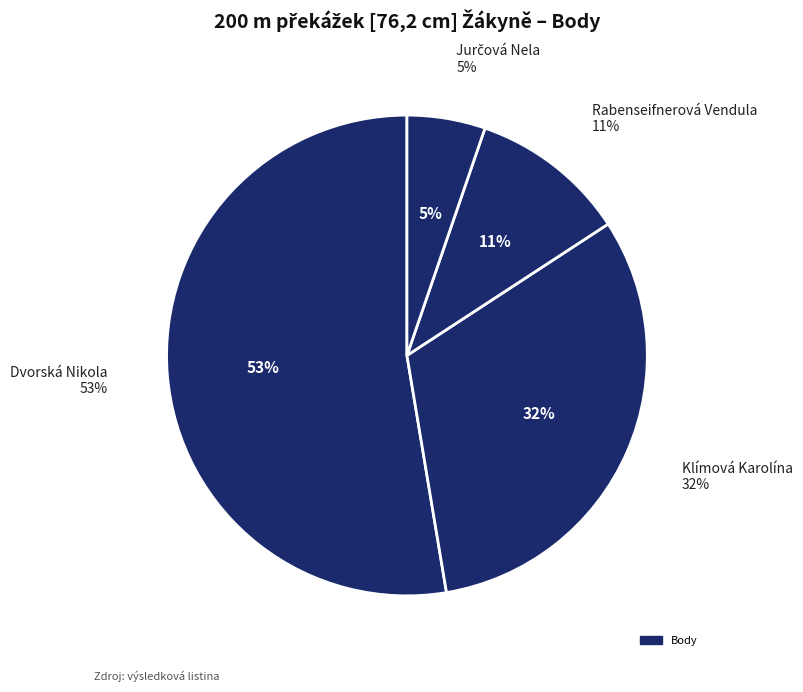

What is the smallest slice in the pie chart?

Jurčová Nela